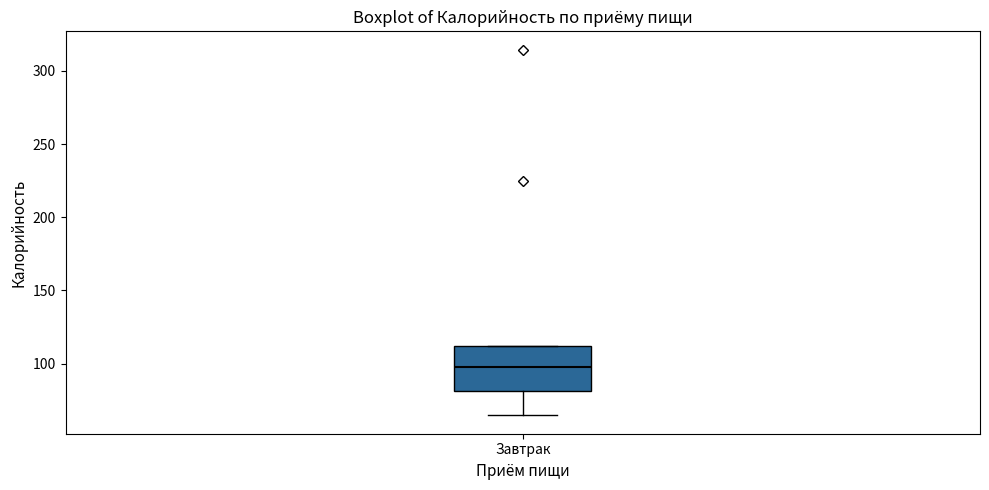

Read this box plot against the y-axis: the position of the median line, the range covered by the box, and the ends of both whiskers. The values are not printed on the chart, so give them approximately, as read against the axis.

median 100, box 80 to 110, whiskers 65 to 110